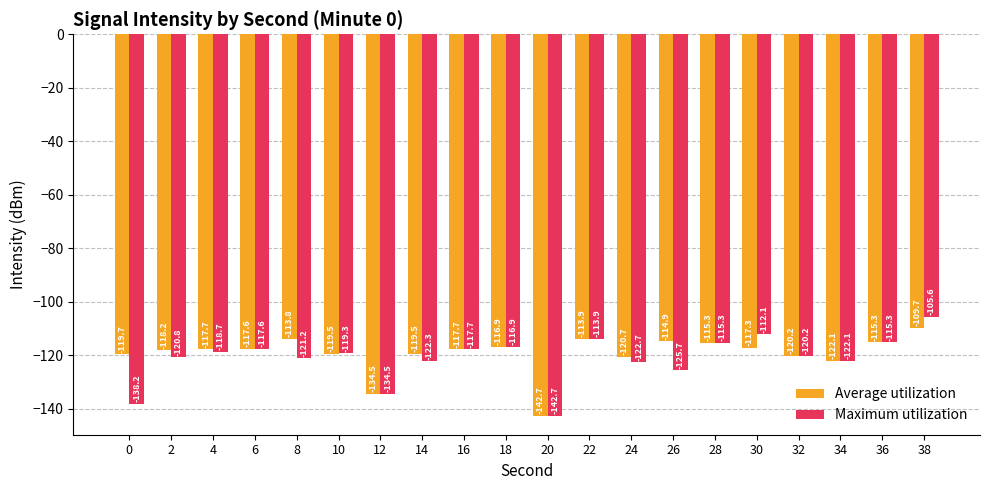

Reading left to right, transcribe all the data shown in this chart.

Average utilization: -119.7	-118.2	-117.7	-117.6	-113.8	-119.5	-134.5	-119.5	-117.7	-116.9	-142.7	-113.9	-120.7	-114.9	-115.3	-117.3	-120.2	-122.1	-115.3	-109.7
Maximum utilization: -138.2	-120.8	-118.7	-117.6	-121.2	-119.3	-134.5	-122.3	-117.7	-116.9	-142.7	-113.9	-122.7	-125.7	-115.3	-112.1	-120.2	-122.1	-115.3	-105.6